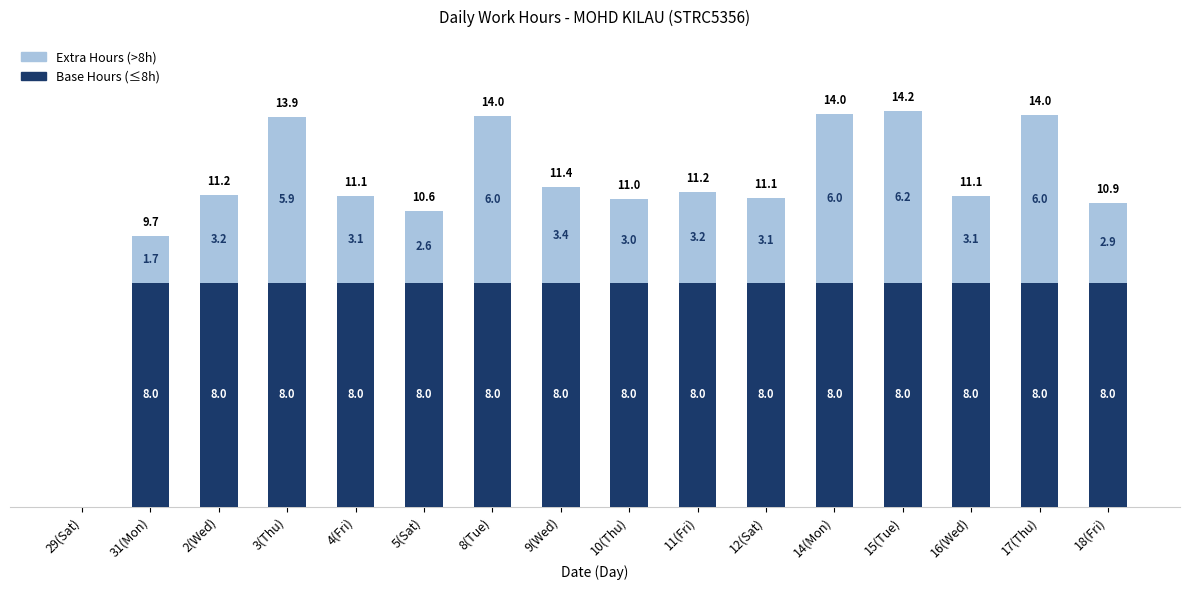

At which category is the sum across all series the highest?

15(Tue)